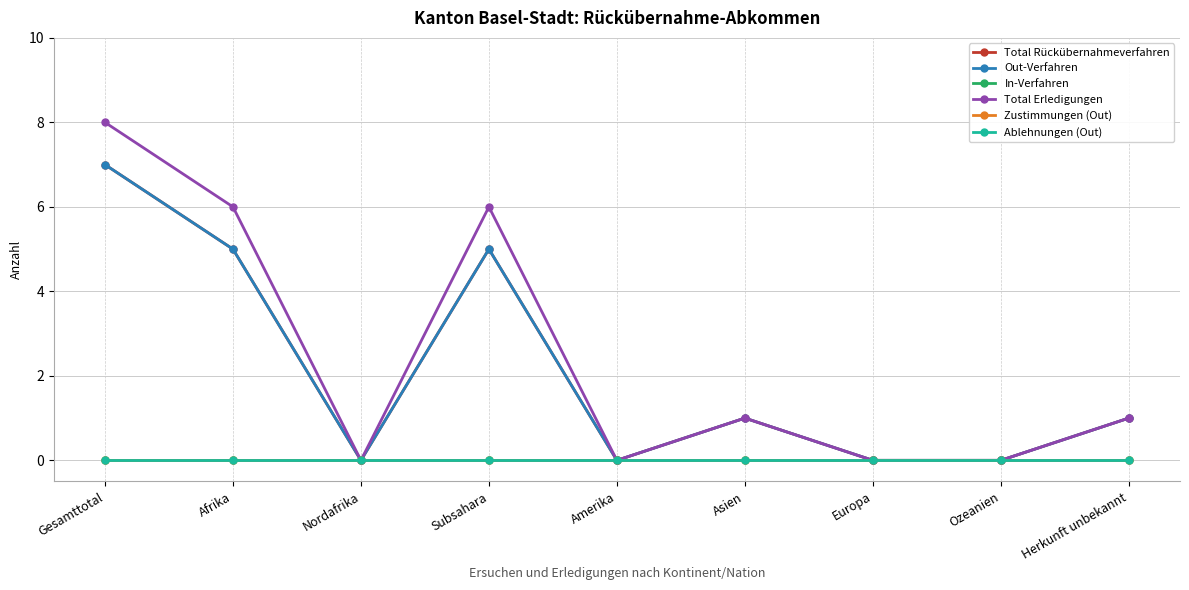

Does the chart have visible grid lines?

Yes